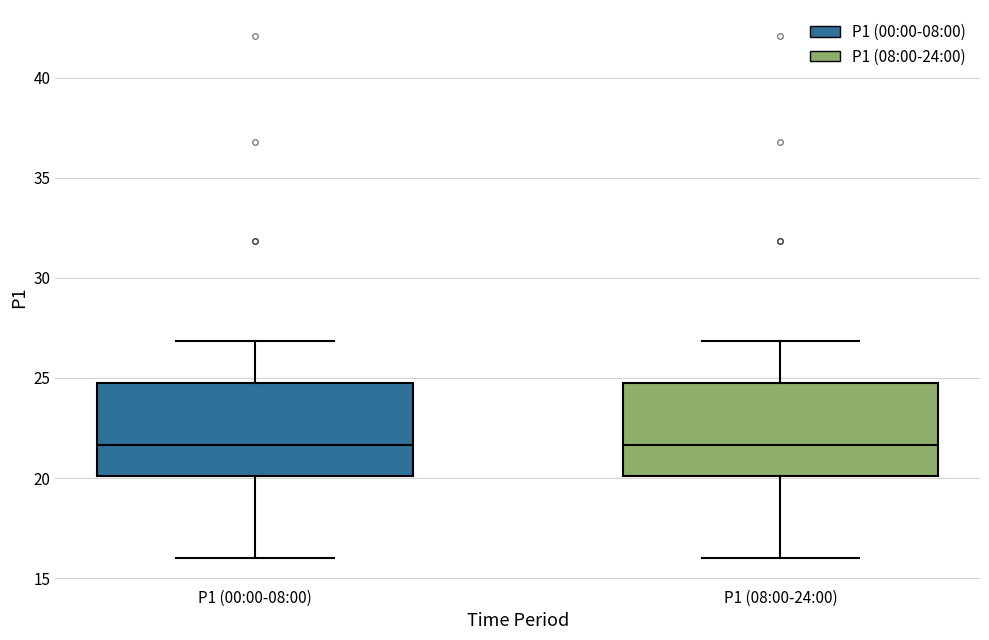

Reading left to right, read every box against the y-axis: the position of its median line, the range the box covers, and the ends of its whiskers. The values are not printed on the chart, so give them approximately, as read against the axis.

P1 (00:00-08:00): median 21.5, box 20.0 to 24.5, whiskers 16.0 to 27.0
P1 (08:00-24:00): median 21.5, box 20.0 to 24.5, whiskers 16.0 to 27.0